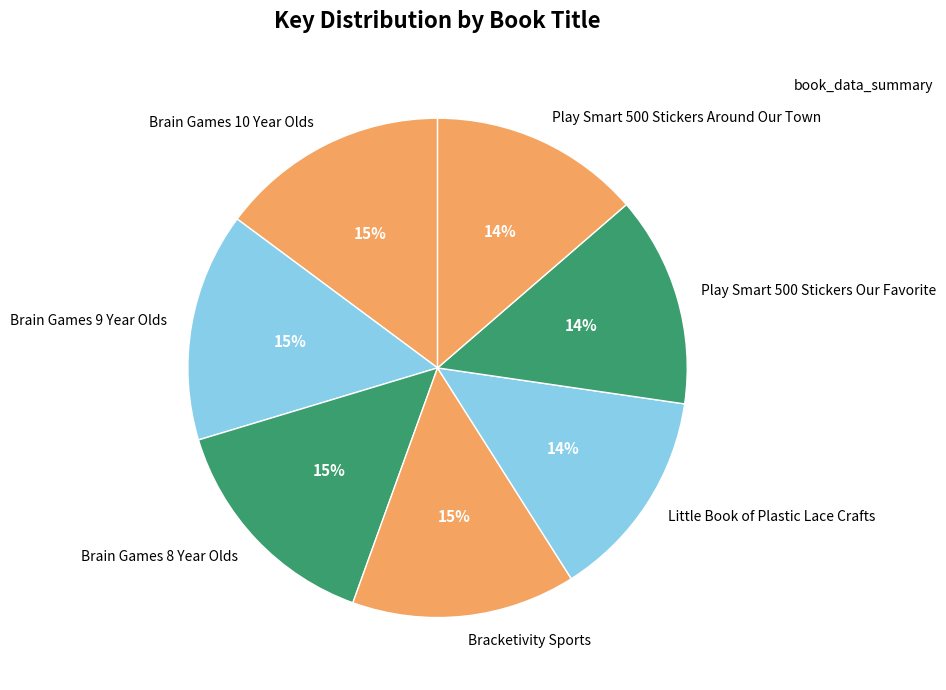

Is Little Book of Plastic Lace Crafts the majority of the pie?

No